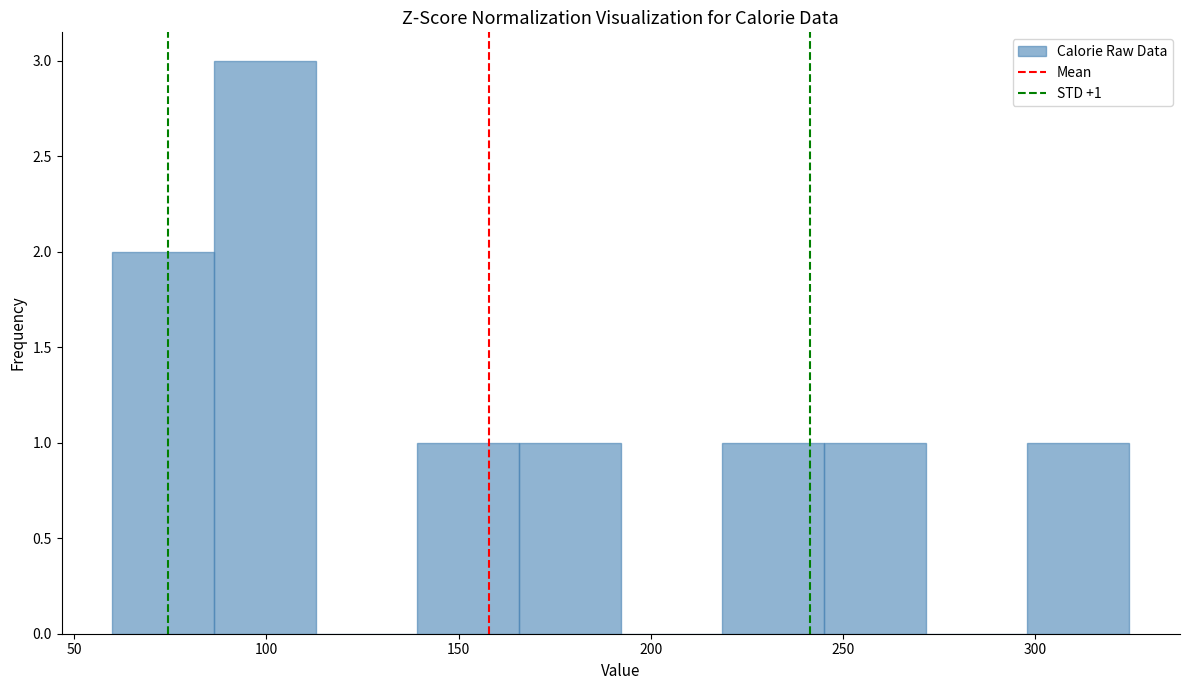

Which range on the x-axis has the tallest bar?

85 to 115